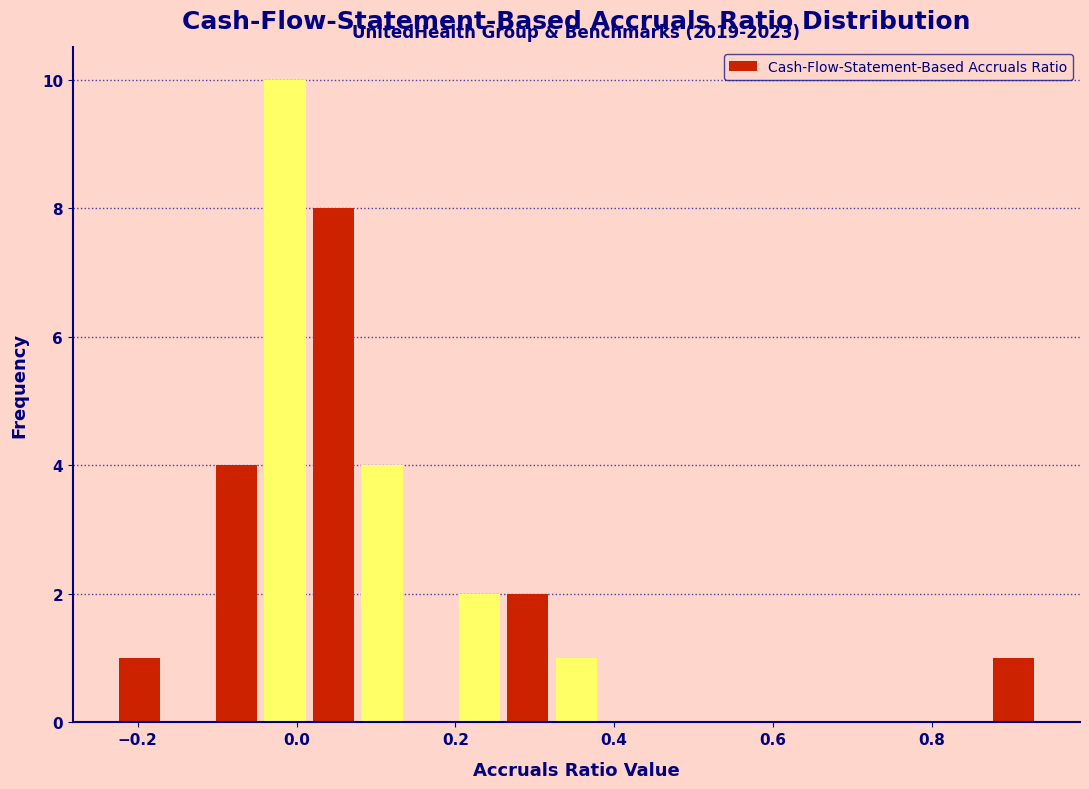

Read against the x-axis, roughly where is the centre of the tallest bar?

-0.02